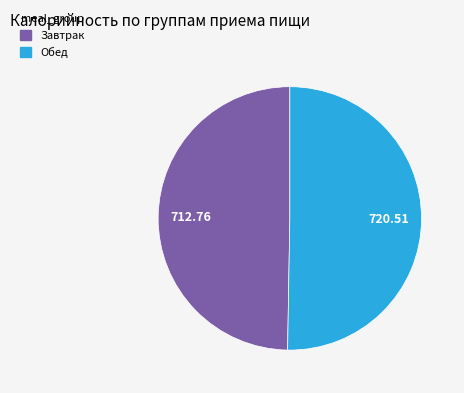

Is there a majority slice in this chart?

Yes